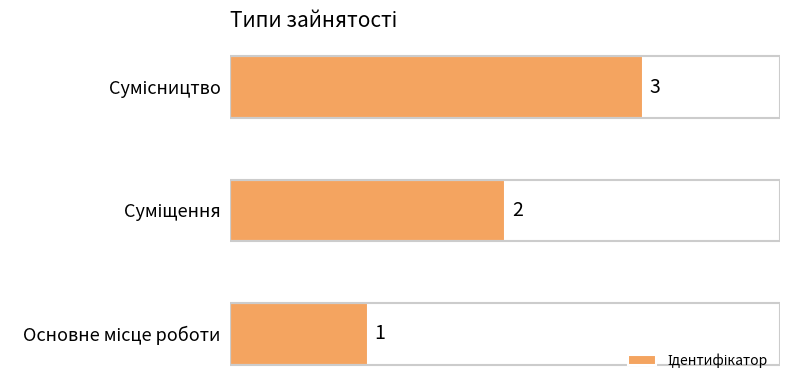

What is the maximum value shown in the chart?

3